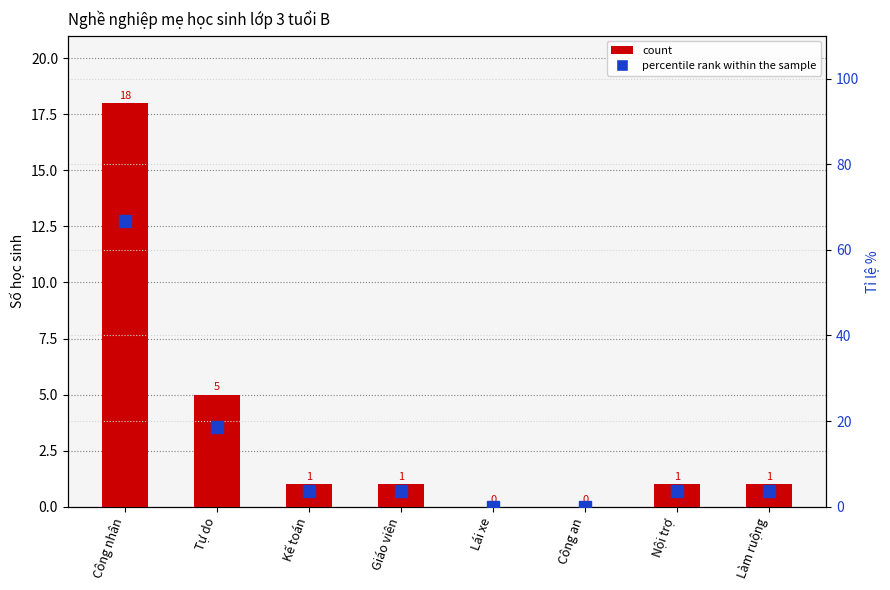

Does the chart contain stacked bars?

No